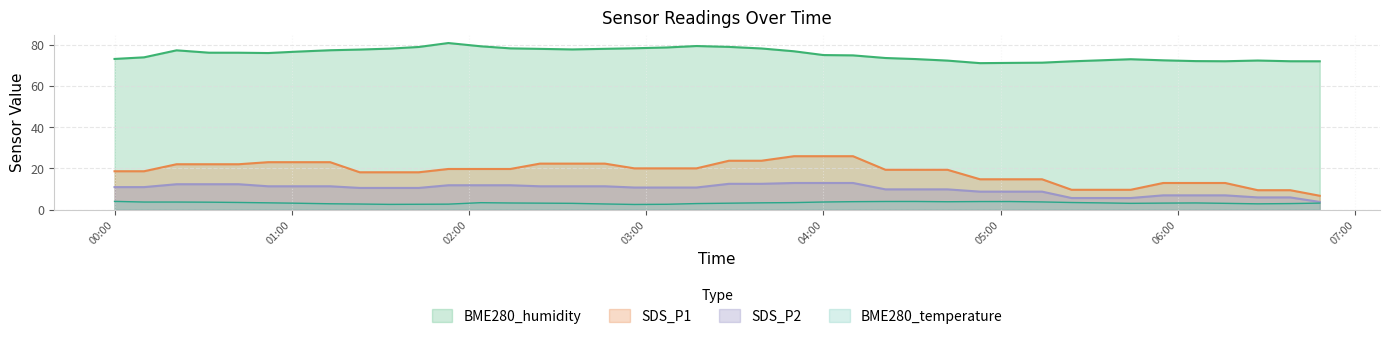

How many lines are shown in the chart?

4